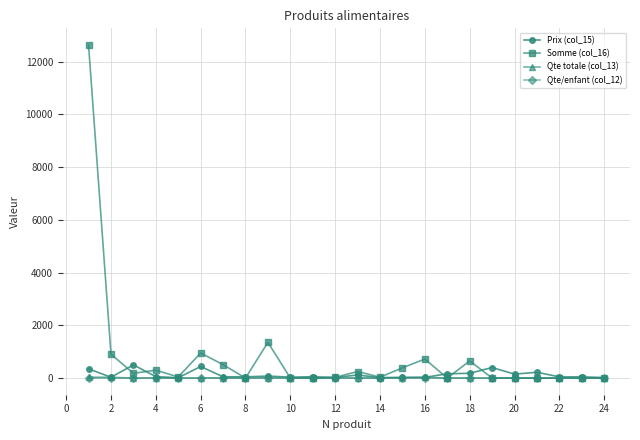

True or false: Prix (col_15) has more than 2 interior local peaks.

True